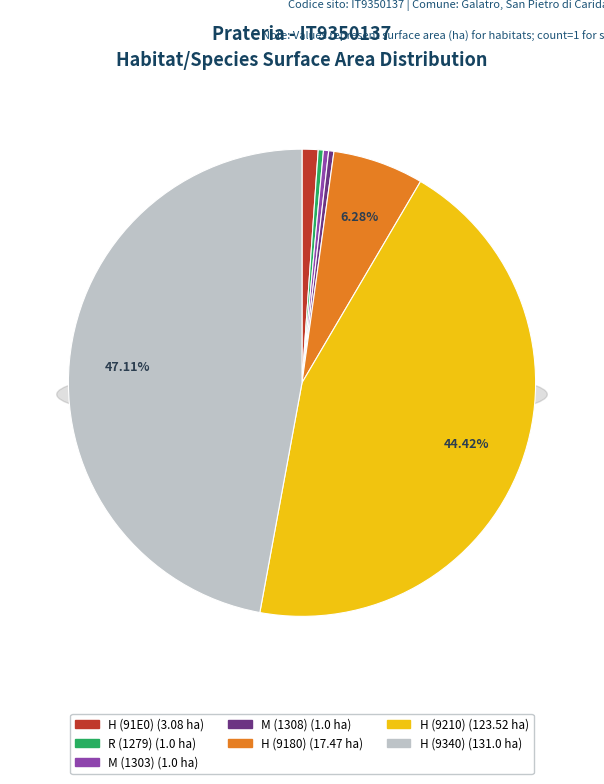

How many slices are in this pie chart?

7